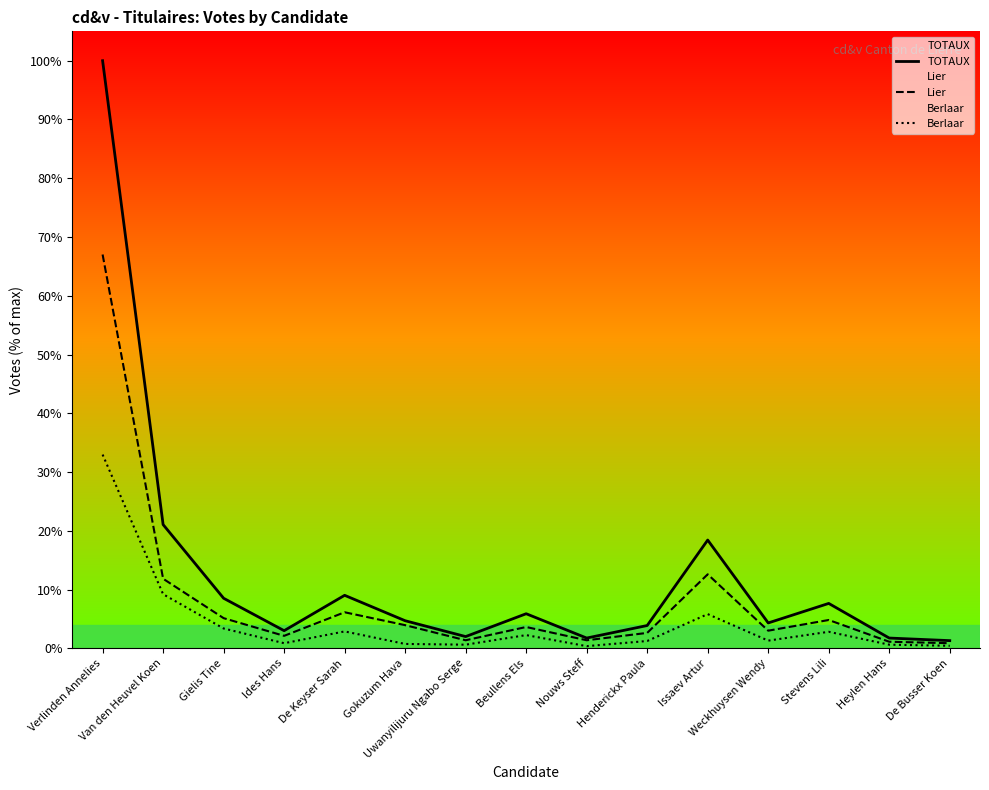

Which label corresponds to the largest value in the chart?

Verlinden Annelies